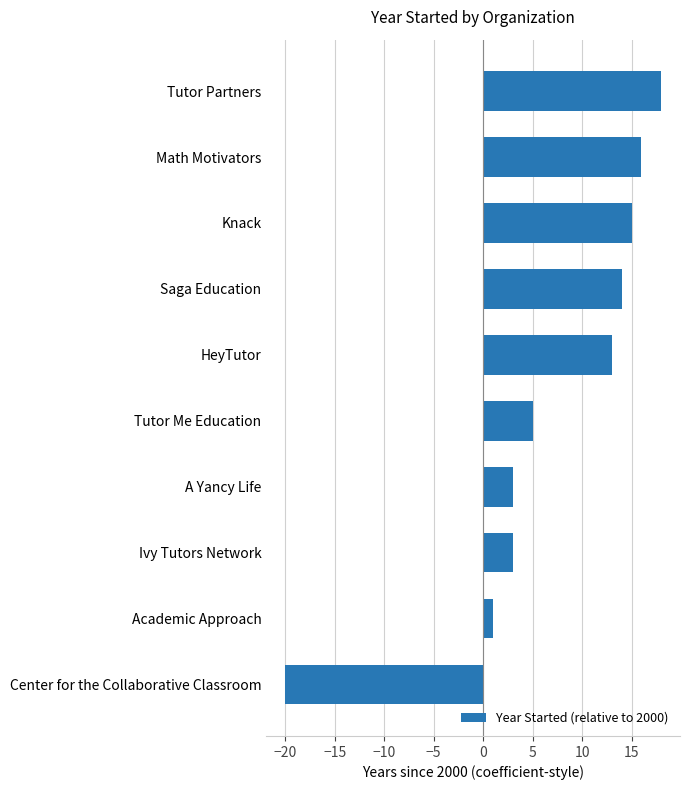

What is the difference between the maximum and minimum values?

38